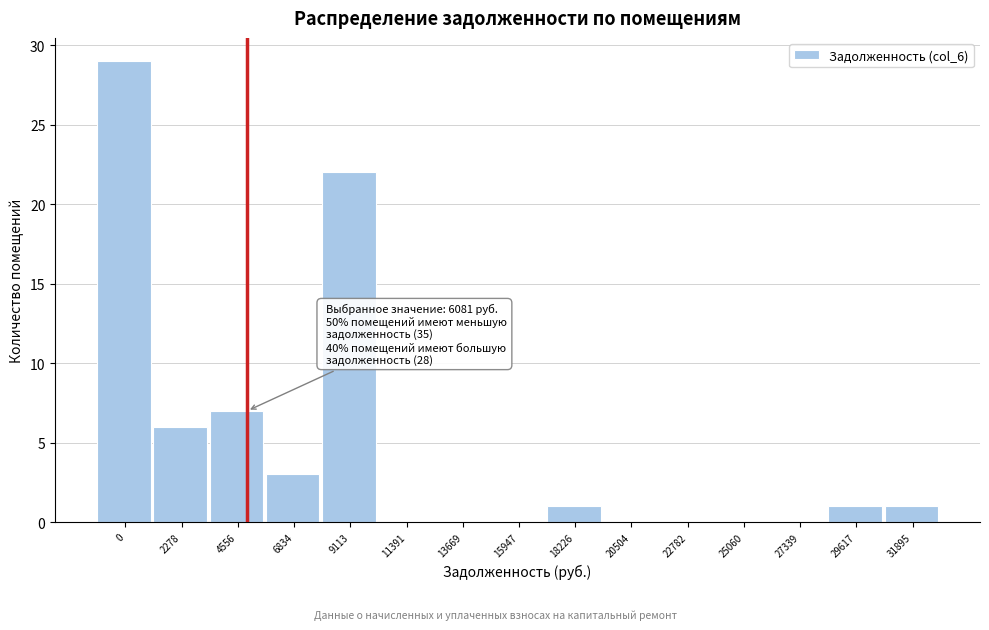

Which has a higher value, 22782 or 6834?

6834